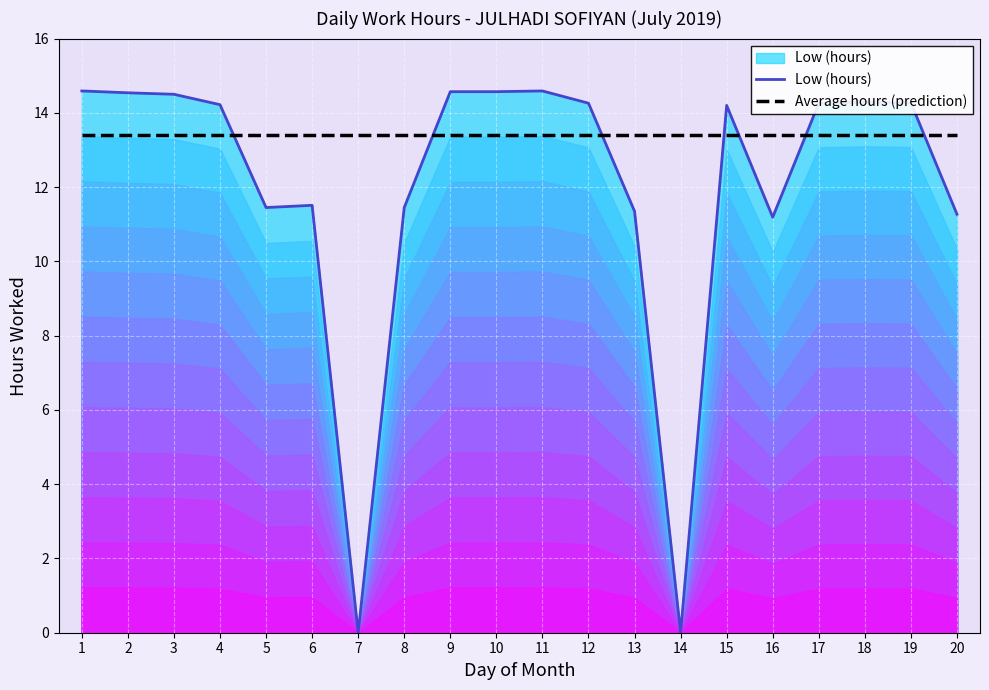

At which category is the sum across all series the highest?

1